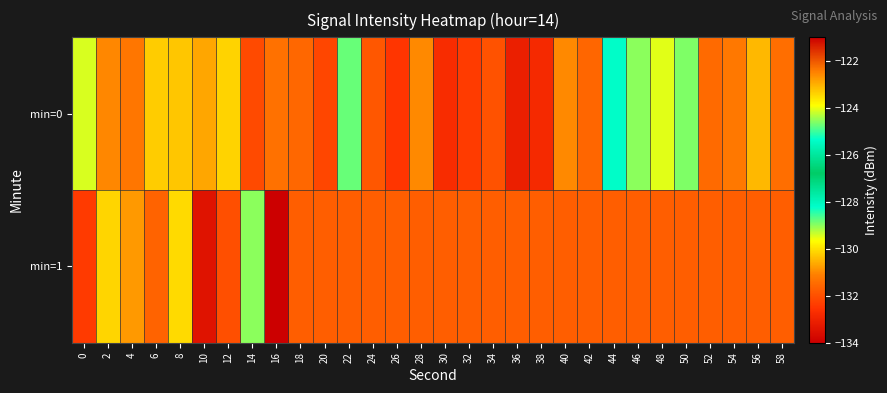

Which category has the lowest value across all series?

10